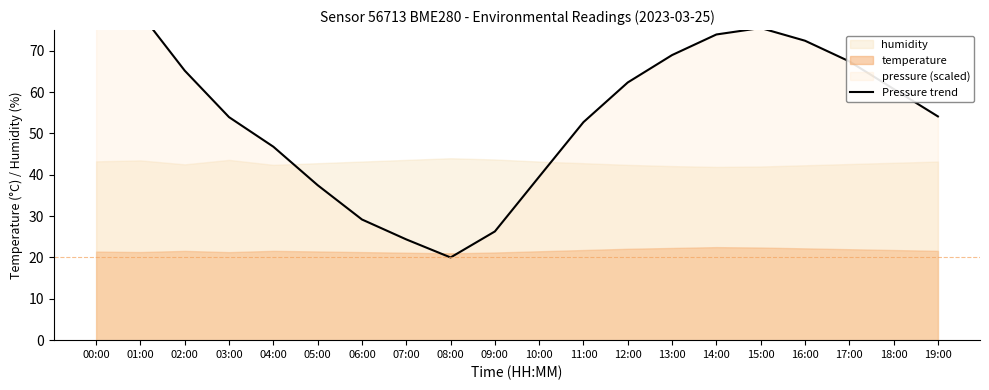

Does the chart display data point markers on the line(s)?

No